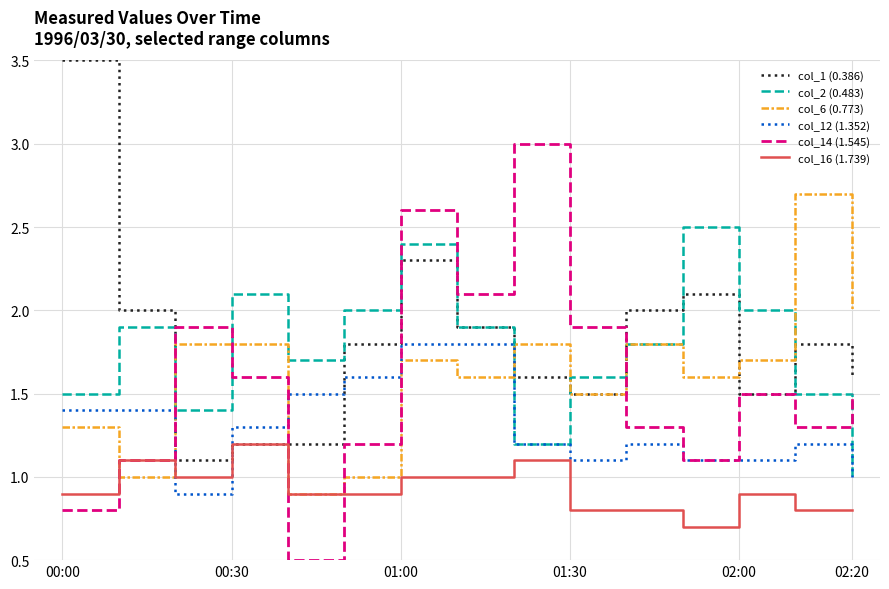

After their last crossing, which series has the higher values: col_12 (1.352) or col_6 (0.773)?

col_6 (0.773)